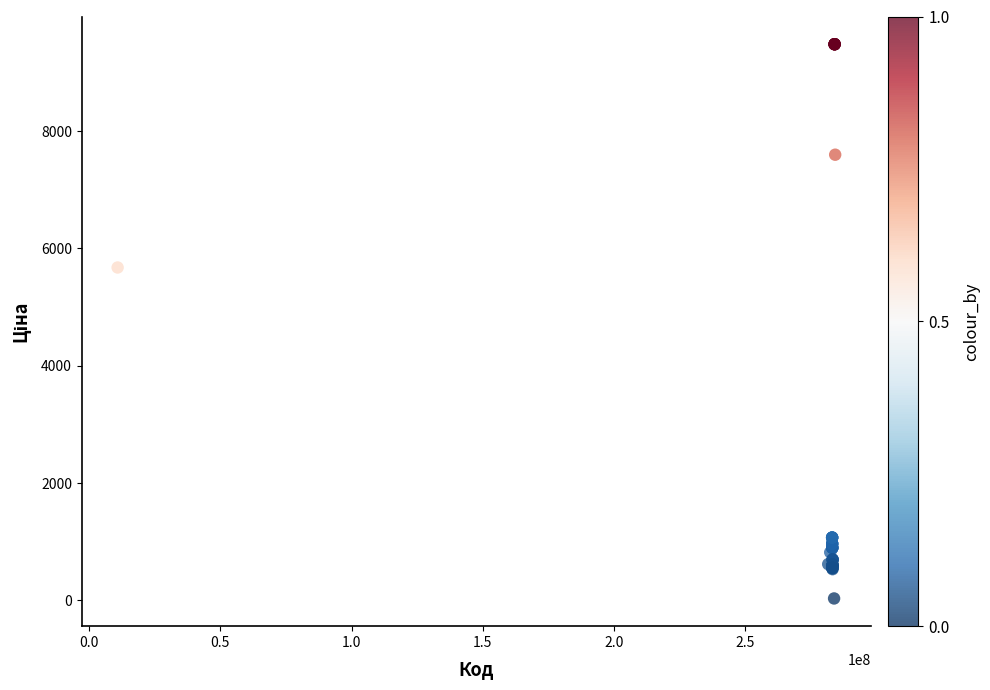

What Y value in the scatter plot is closest to 4756?

5673.8